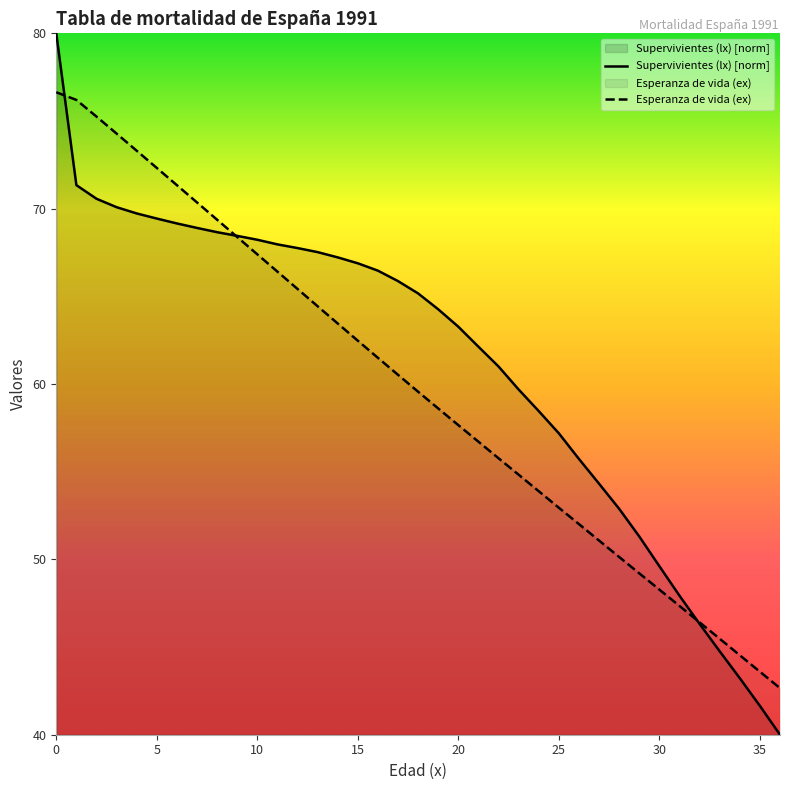

True or false: Esperanza de vida (ex) and Supervivientes (lx) intersect in this chart.

True